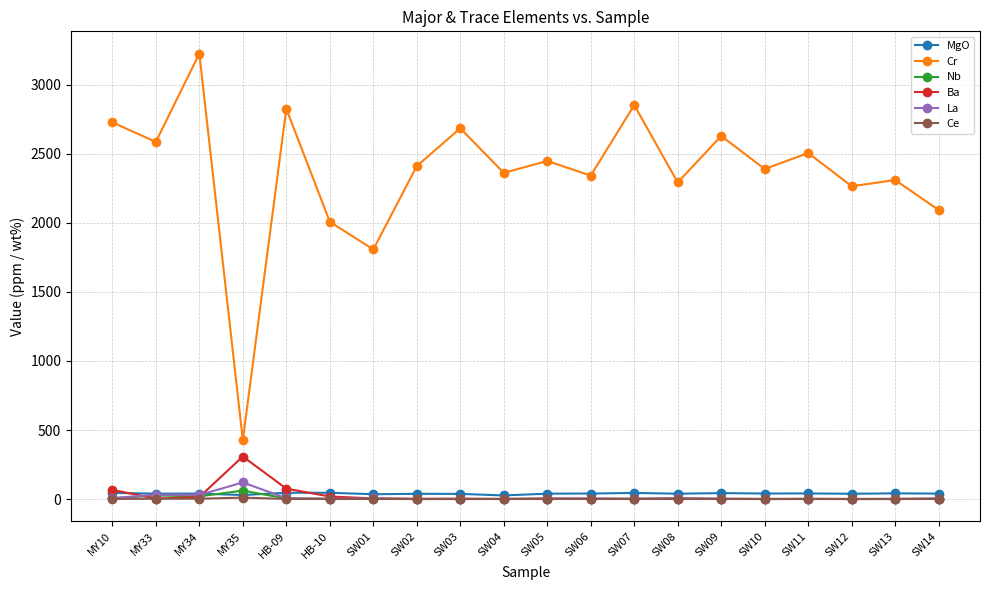

What is the value of the Nb point at the 9th from the left?

0.4